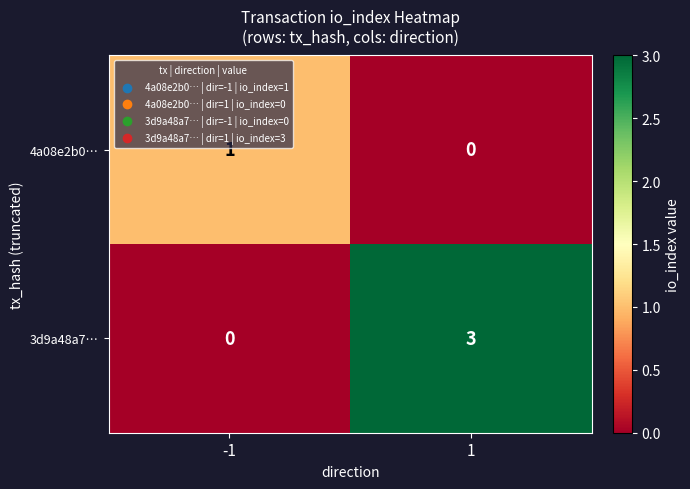

How many categories are shown in the chart?

2